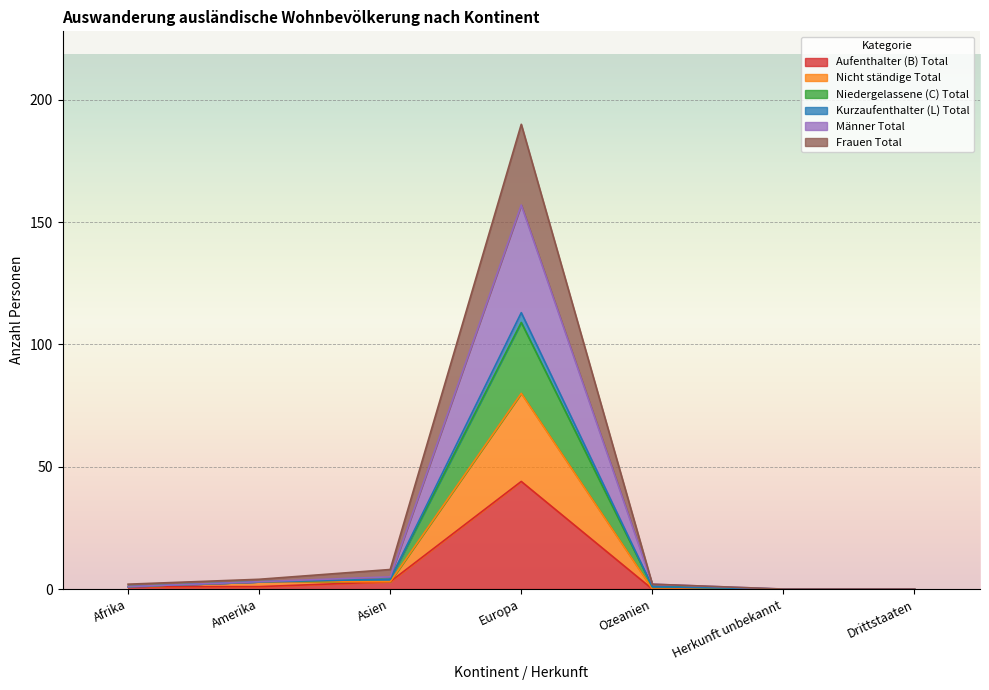

Which category has the lowest value in the Niedergelassene (C) Total series?

Herkunft unbekannt